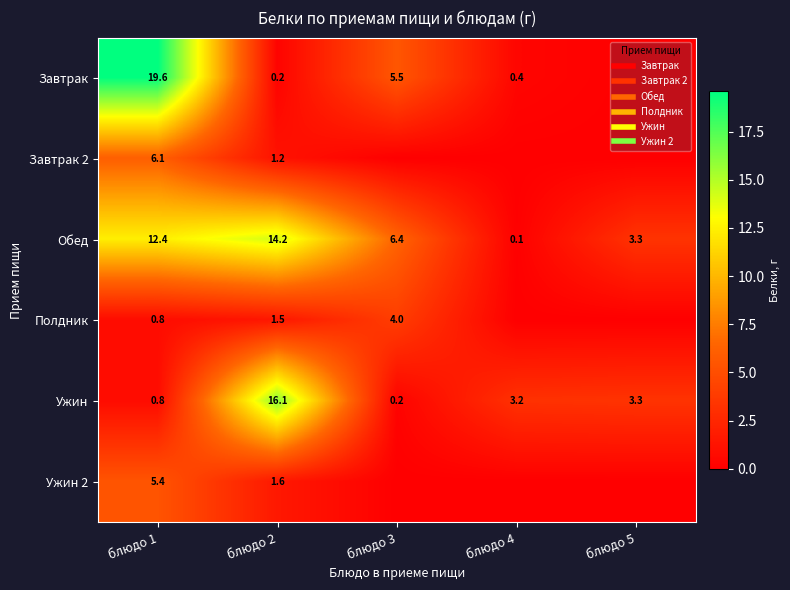

What is the spread (max minus min) of values at блюдо 2?

15.8